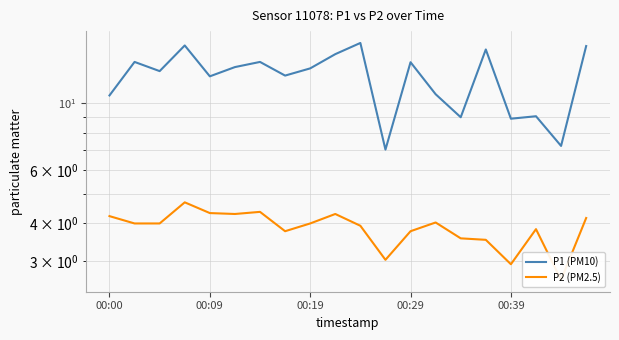

True or false: P1 (PM10) and P2 (PM2.5) cross at least once.

False